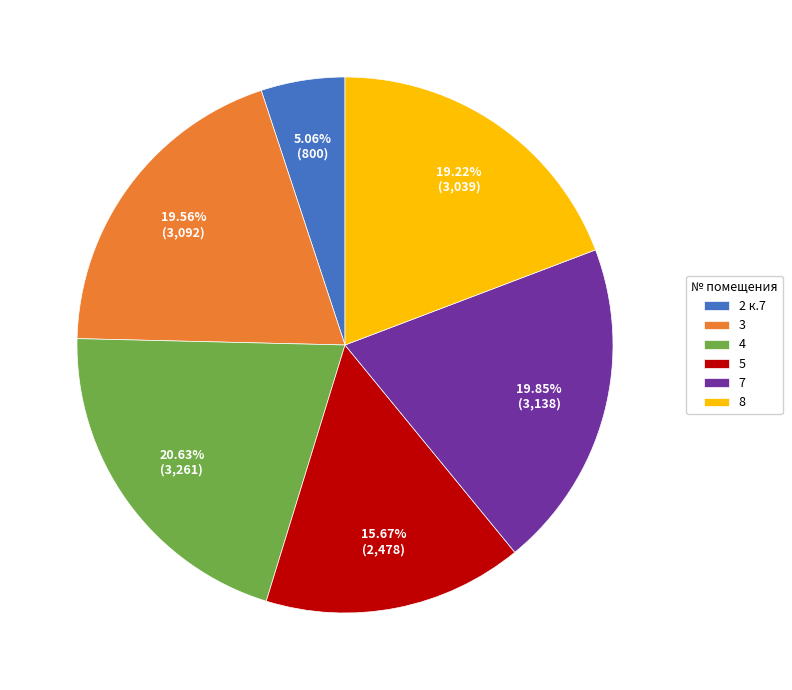

What is the largest slice in the pie chart?

4